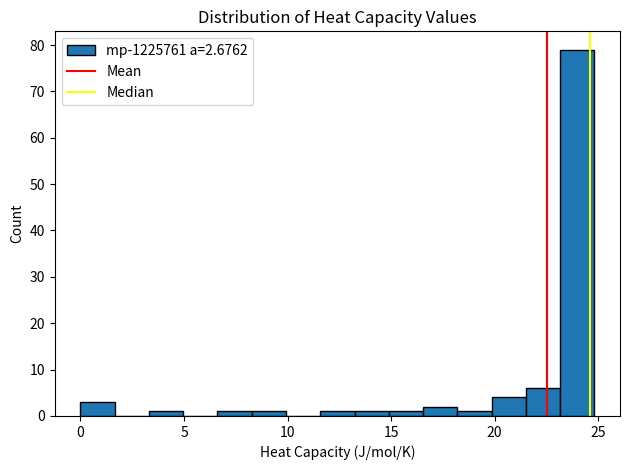

Around what value on the x-axis is the tallest bar? Give the approximate position of its centre, as read against the axis.

24.0